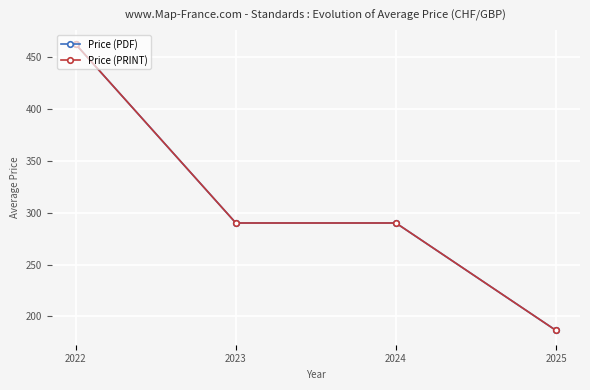

Rank the series by their maximum value, from highest to lowest.

Price (PDF), Price (PRINT)